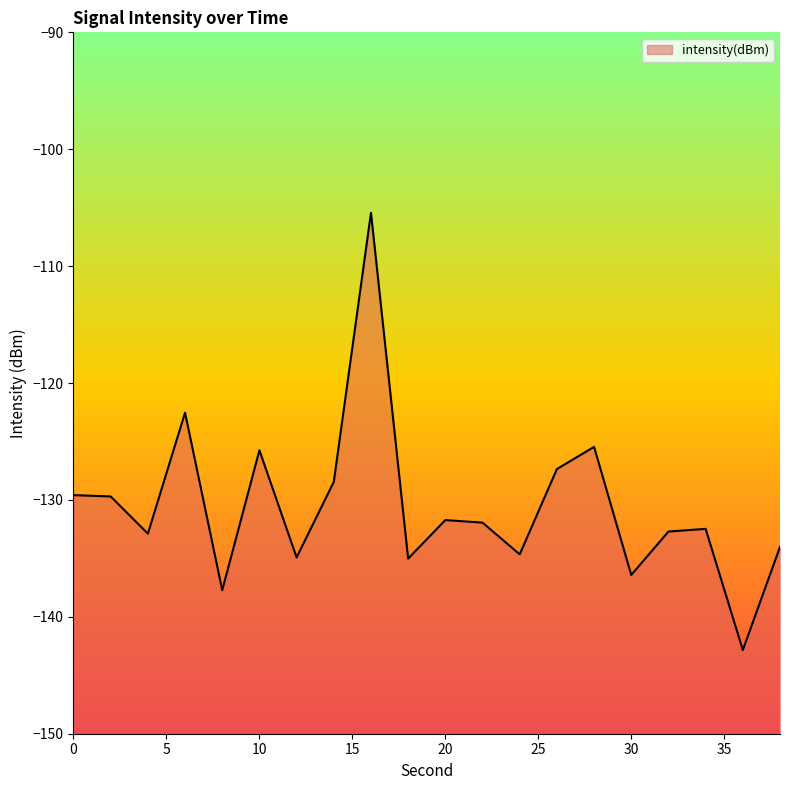

What is the minimum value shown in the chart?

-142.8